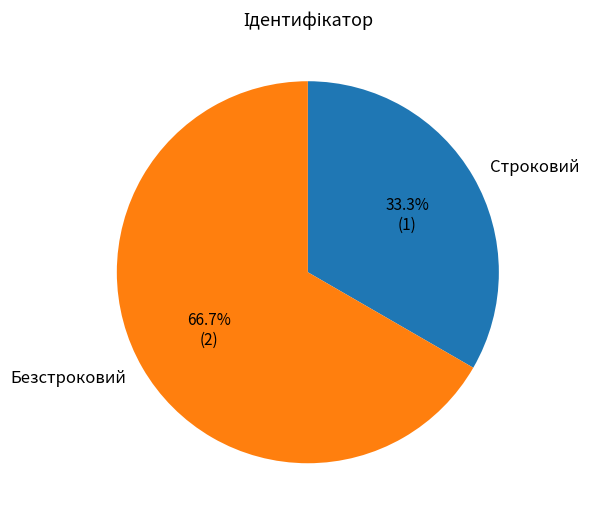

Which slice is the largest?

Безстроковий